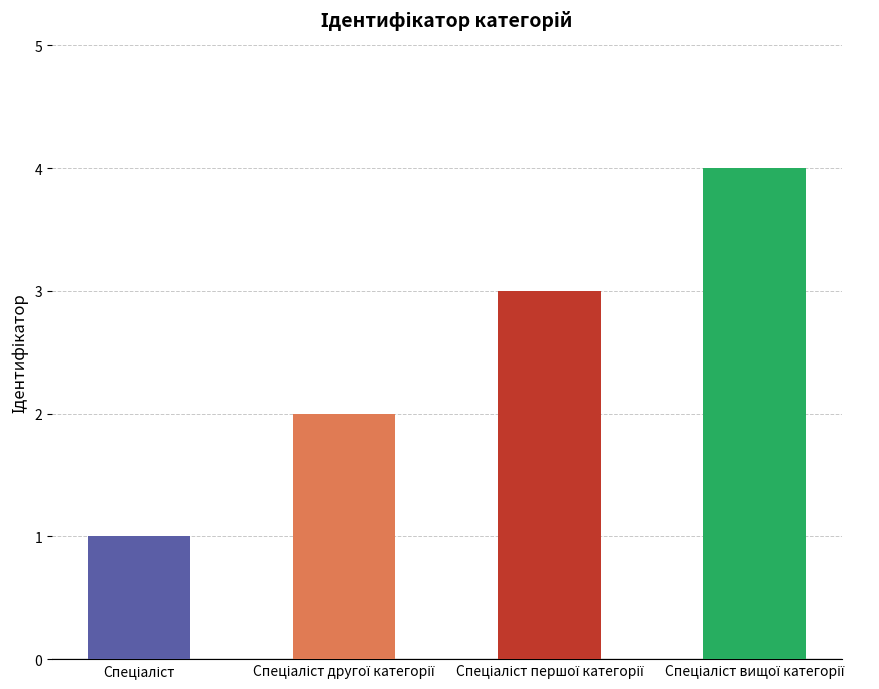

What is the difference between the maximum and minimum values?

3